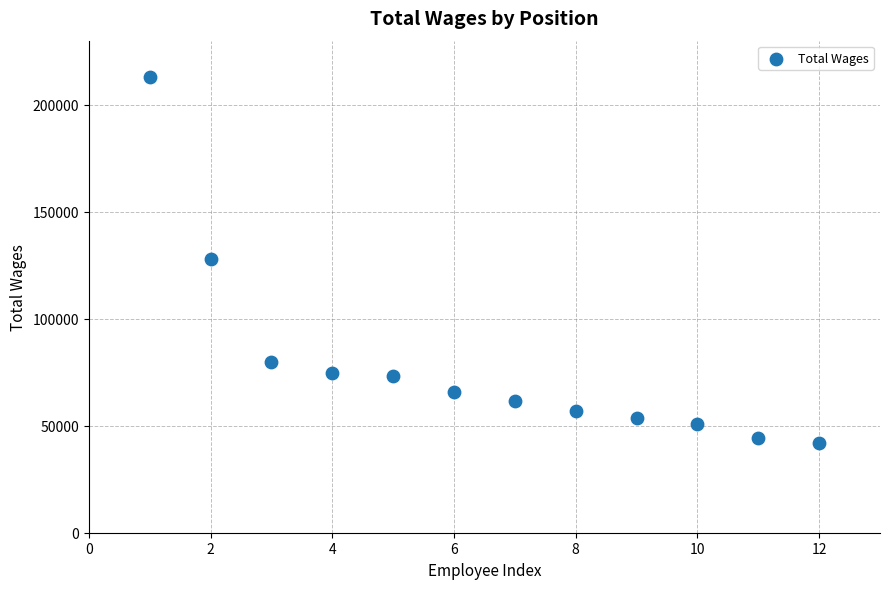

What is the average Y value?

78601